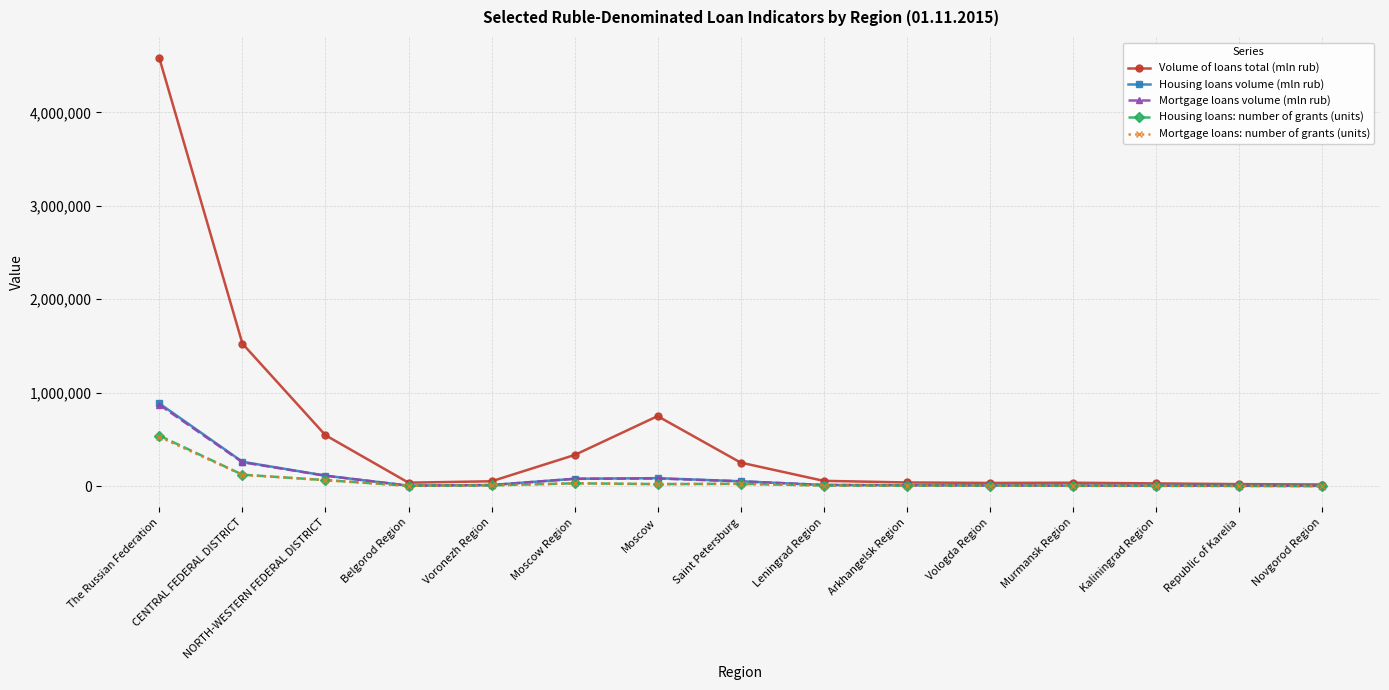

The value of Housing loans: number of grants (units) at NORTH-WESTERN FEDERAL DISTRICT is 64933. True or false?

True